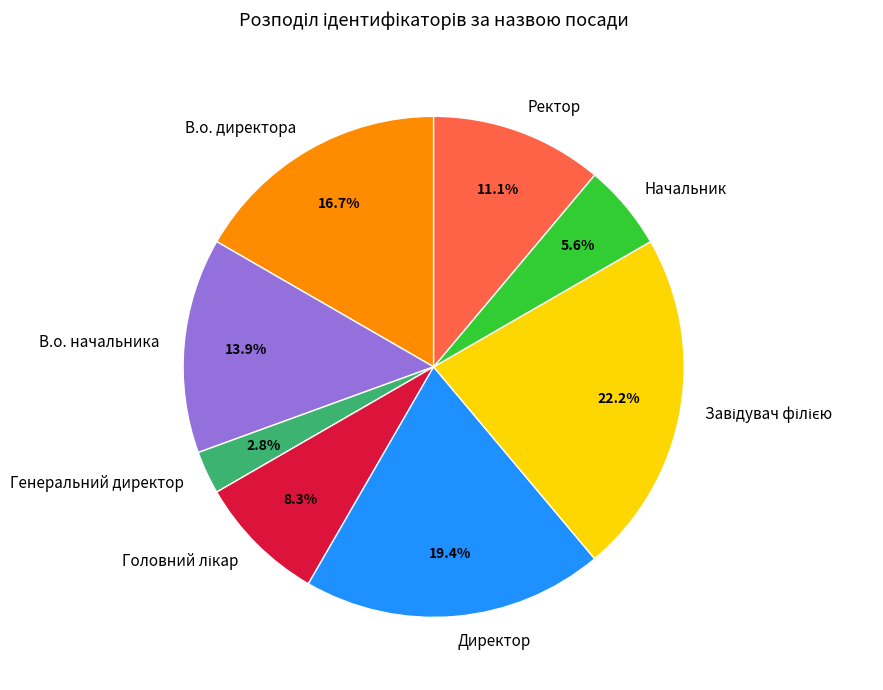

To the nearest percent, what is the average slice percentage?

12%